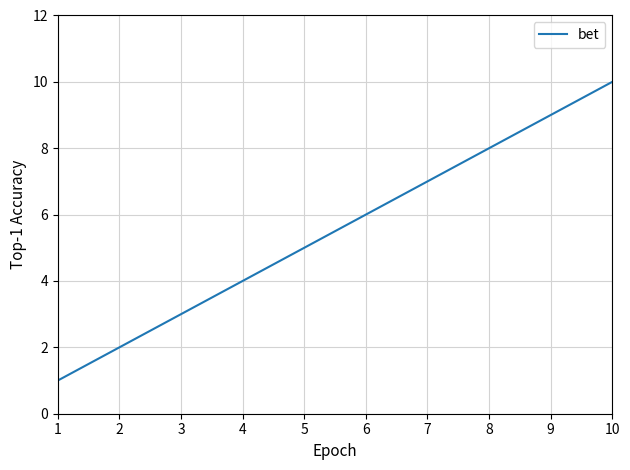

Reading right to left, what are all the values shown in this chart?

10	9	8	7	6	5	4	3	2	1